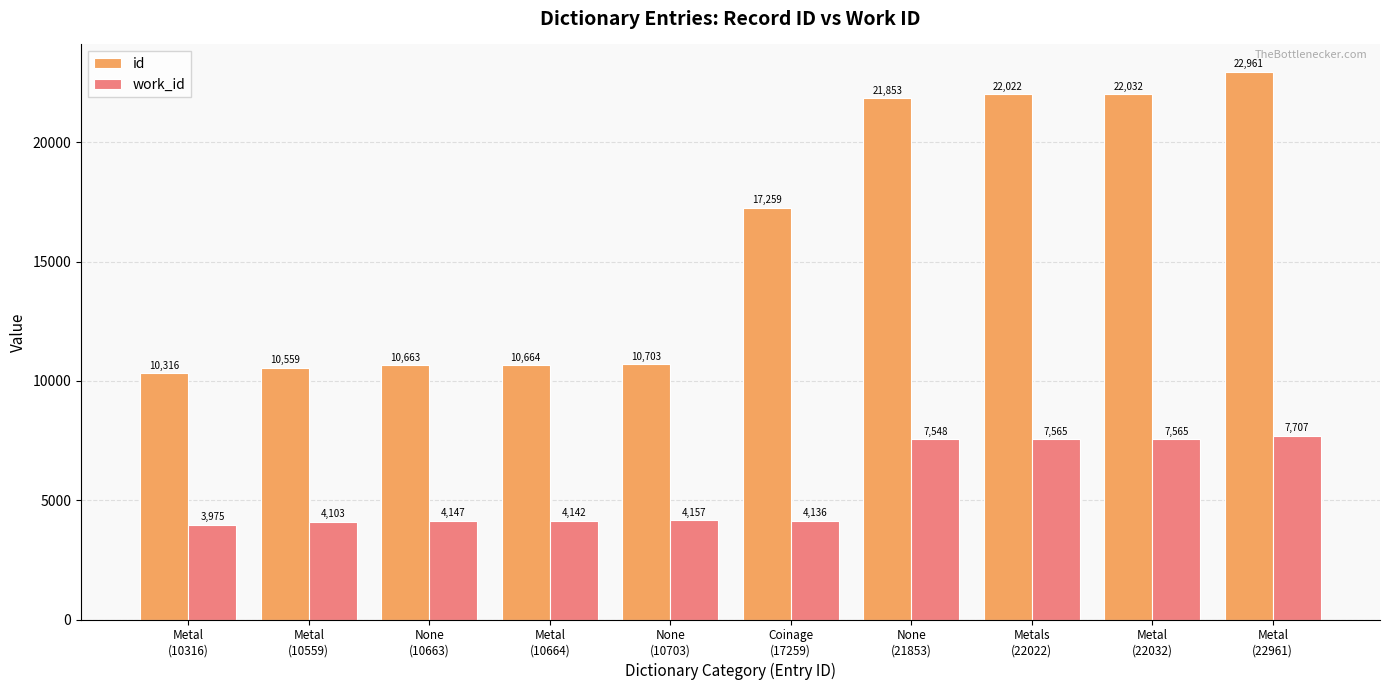

At which category is the sum across all series the highest?

Metal
(22961)